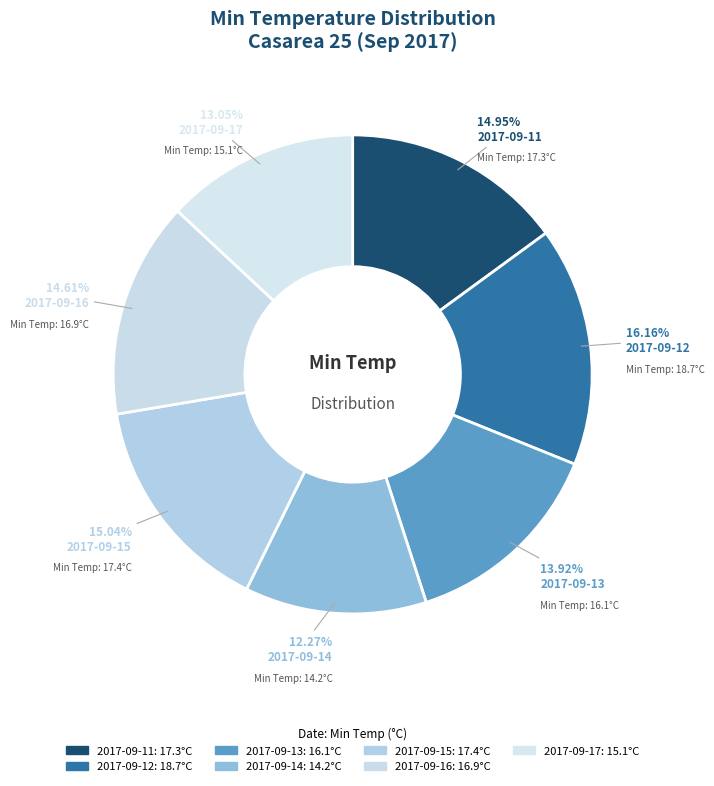

What percentage is the 2017-09-14 slice, to the nearest percent?

12%